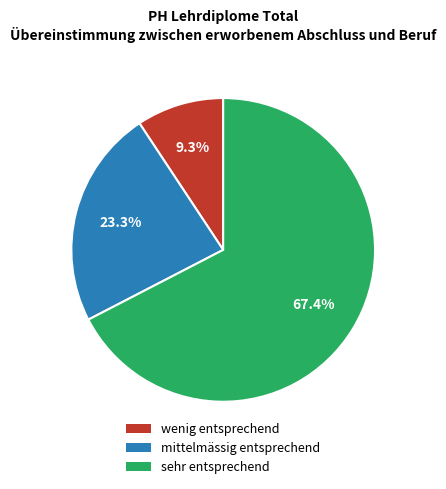

Which slice is the smallest?

wenig entsprechend